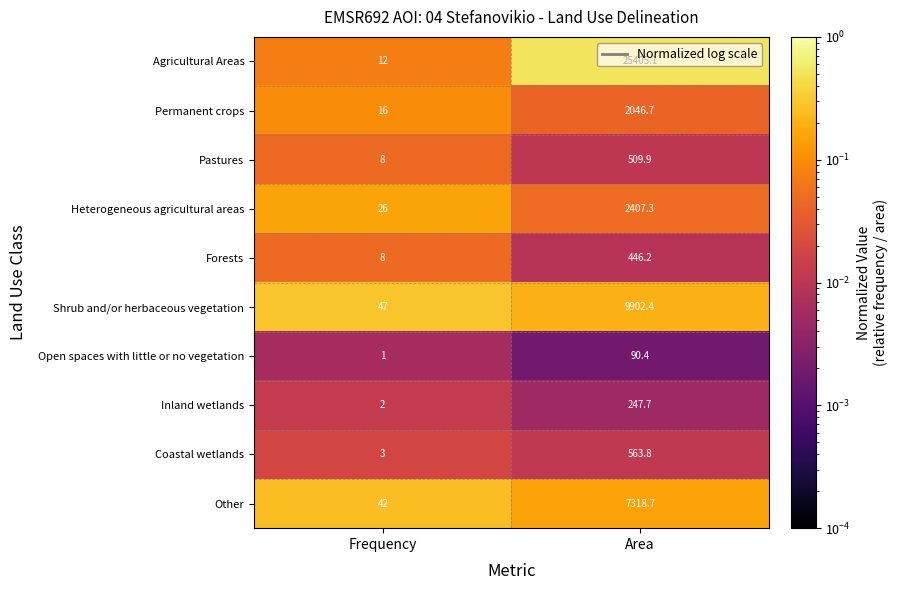

At which category is the sum across all series the highest?

Area